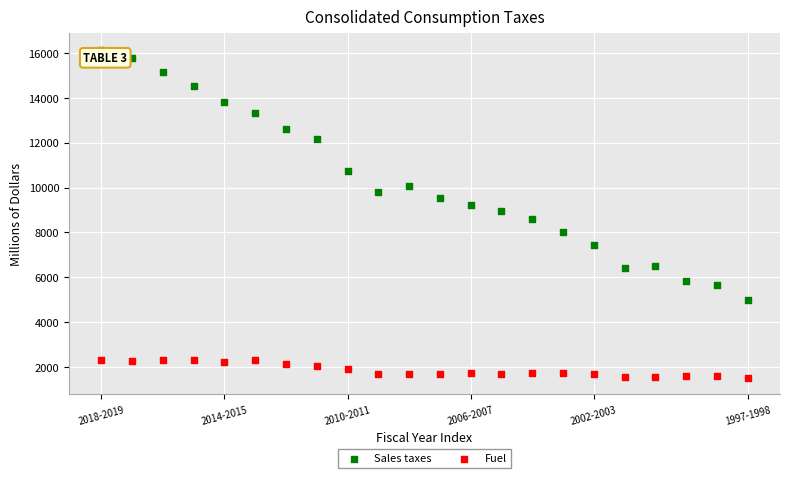

Which series has the widest spread of Y values?

Sales taxes